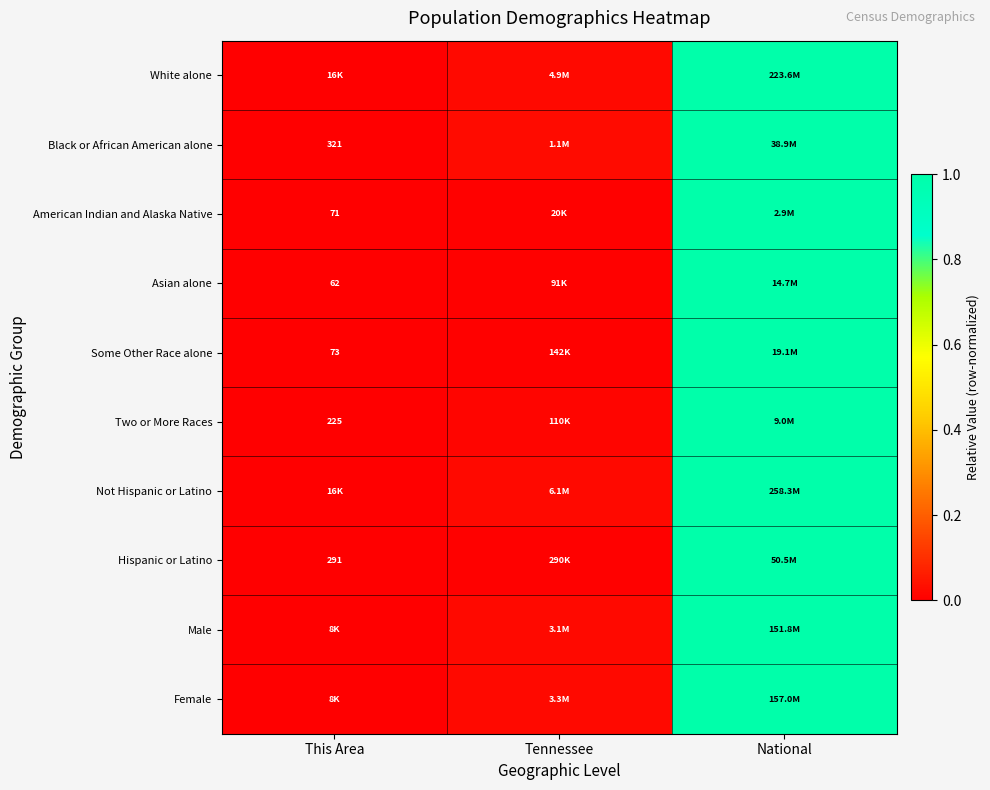

Where is Hispanic or Latino nearest to the value 0?

This Area